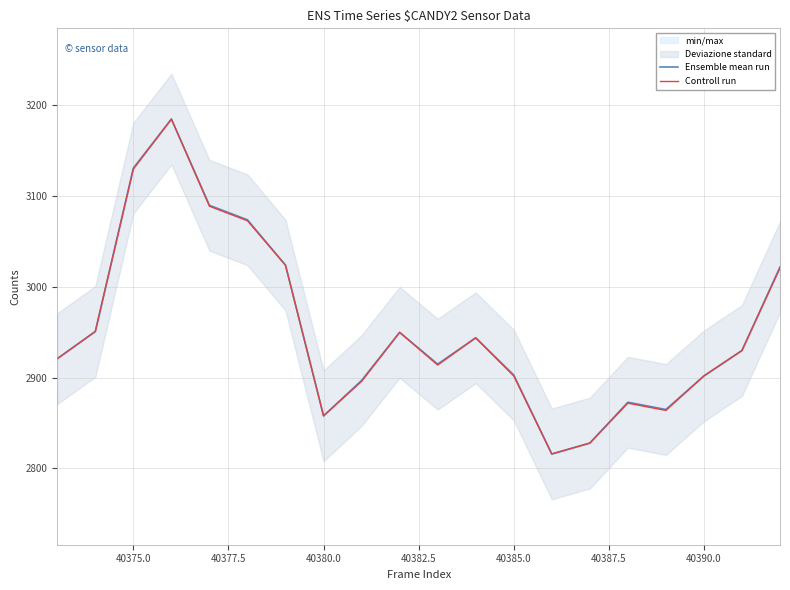

What is the difference between the second highest and second lowest values in the Controll run series?

302